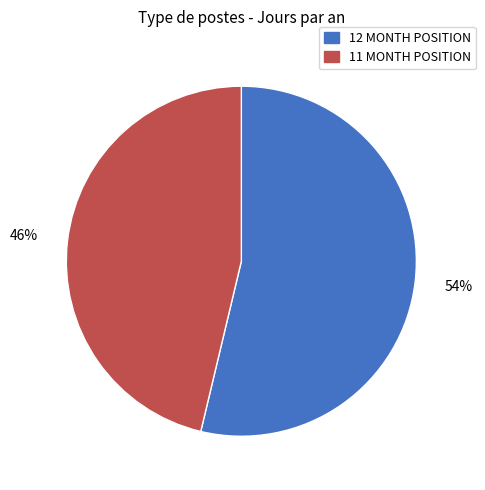

To the nearest percent, what is the average slice percentage?

50%